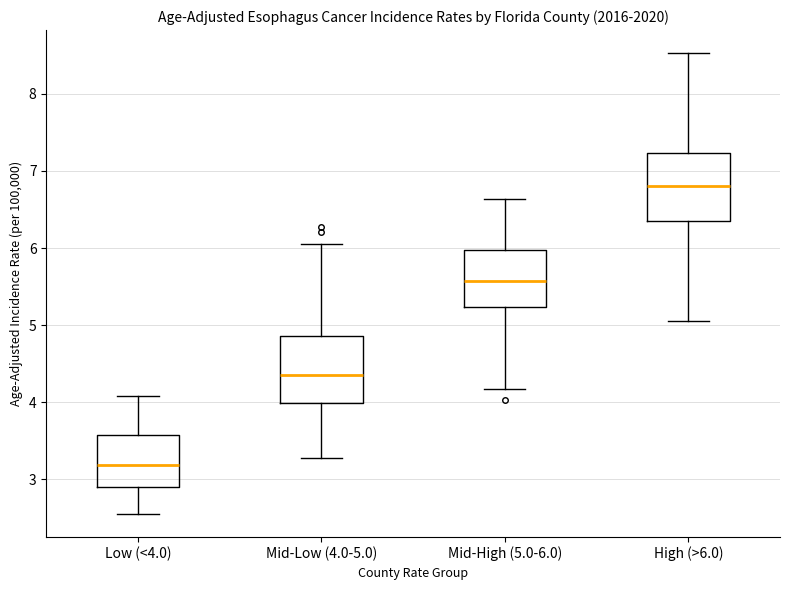

Reading left to right, read every box against the y-axis: the position of its median line, the range the box covers, and the ends of its whiskers. The values are not printed on the chart, so give them approximately, as read against the axis.

Low (<4.0): median 3.2, box 2.9 to 3.6, whiskers 2.6 to 4.1
Mid-Low (4.0-5.0): median 4.3, box 4.0 to 4.9, whiskers 3.3 to 6.0
Mid-High (5.0-6.0): median 5.6, box 5.2 to 6.0, whiskers 4.2 to 6.6
High (>6.0): median 6.8, box 6.4 to 7.2, whiskers 5.0 to 8.5